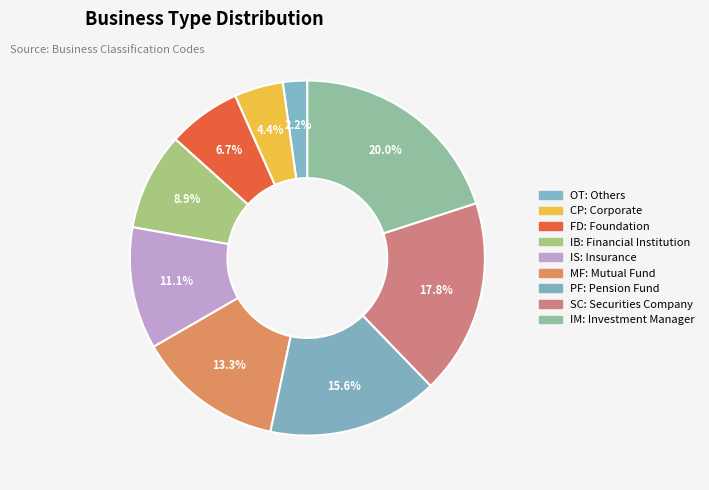

How many segments does this pie chart have?

9